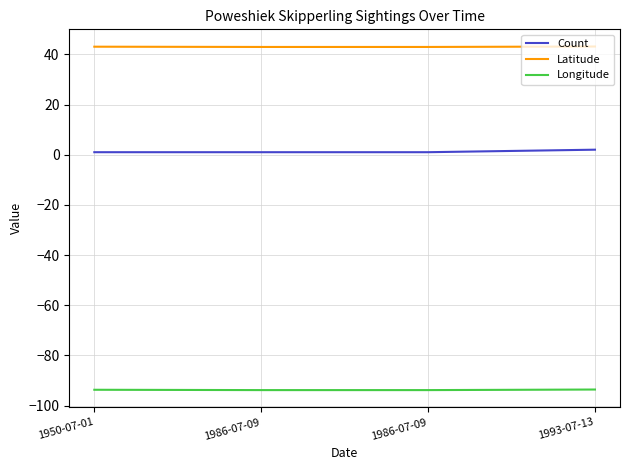

True or false: Count has a value of 1.0 at 1986-07-09.

True